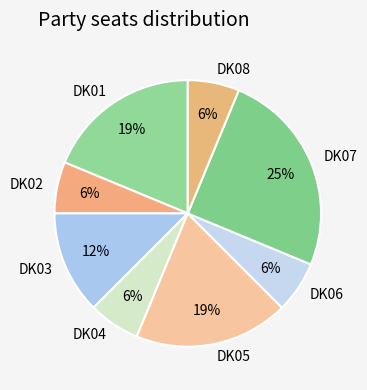

Is the sum of DK01 and DK04 greater than half?

No